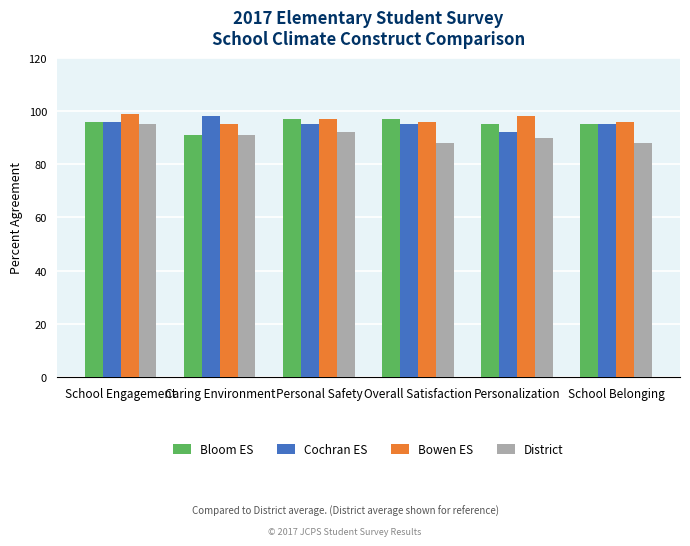

What is the difference between the highest and lowest values at School Belonging?

8